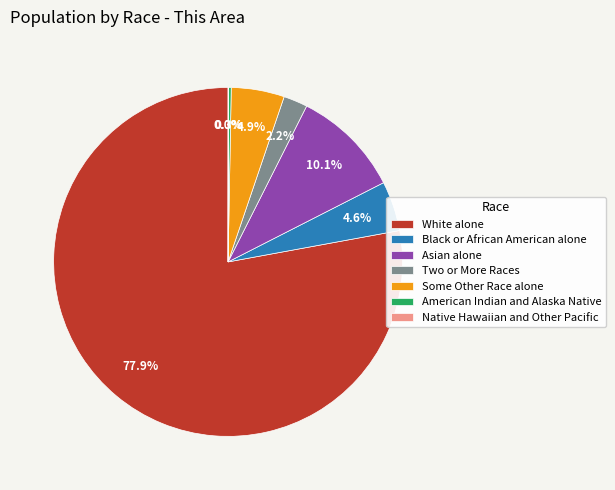

The Asian alone slice represents 19% of the pie. True or false?

False